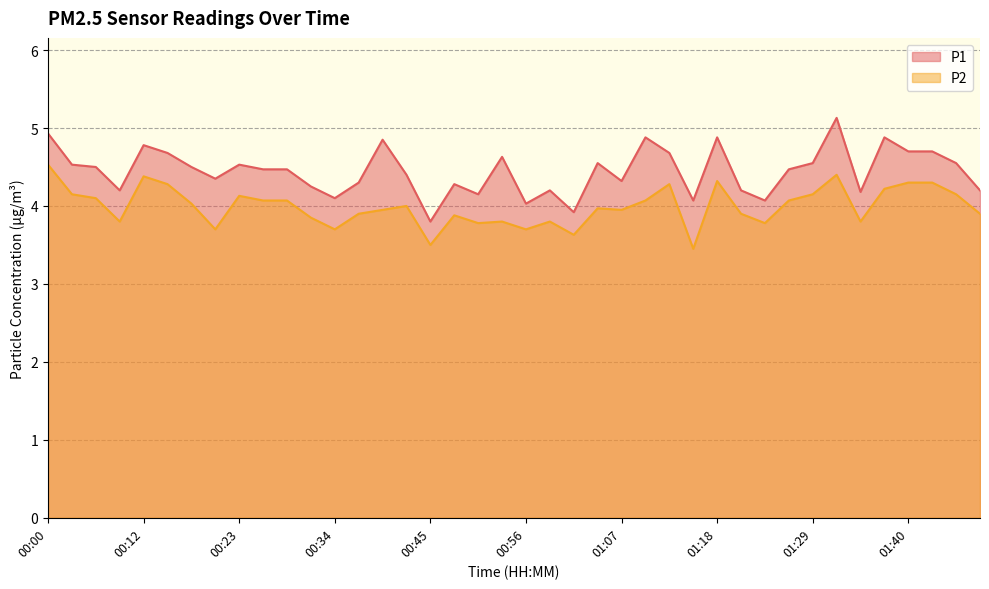

What is the label of the 17th point from the right?

01:04